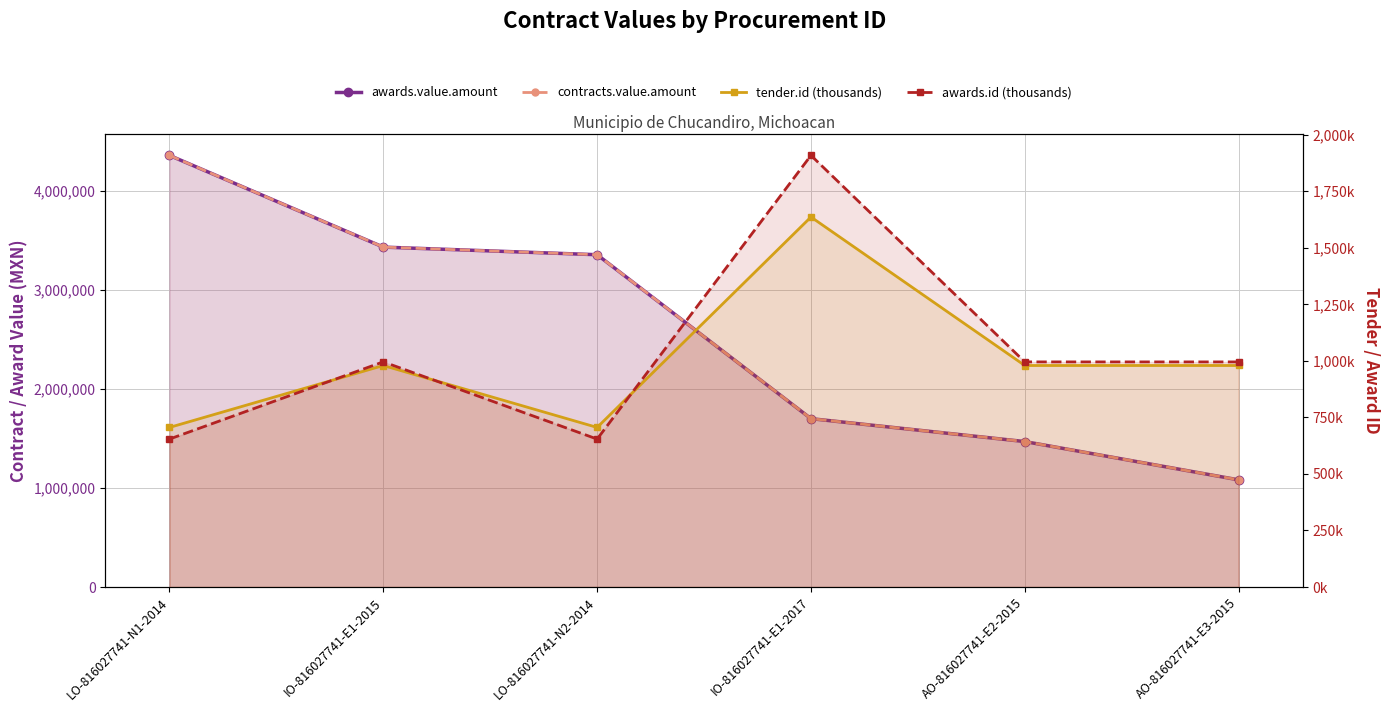

What is the smallest value displayed?

654.1